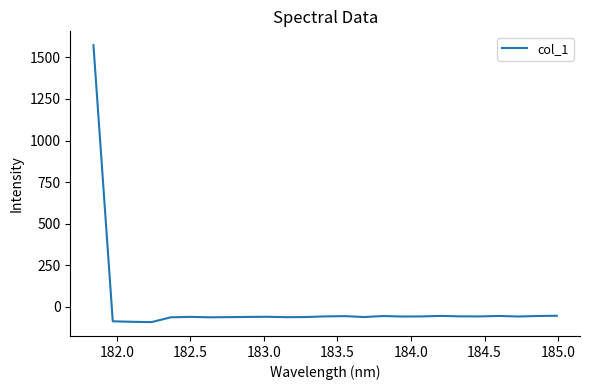

What is the difference between the maximum and minimum values?

1664.3